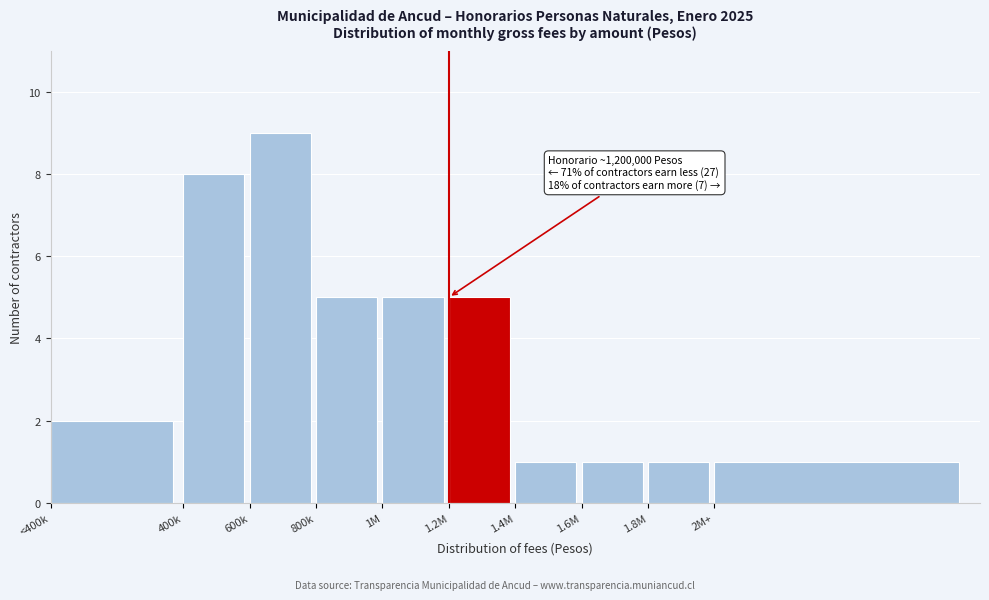

Reading left to right, extract all data points from this chart.

2	8	9	5	5	5	1	1	1	1